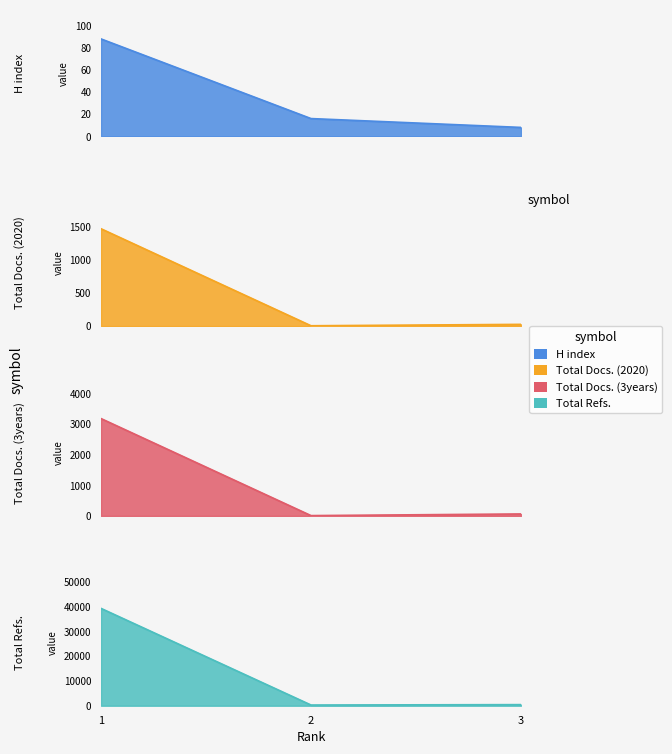

How many data points in Total Docs. (3years) are above 64?

1